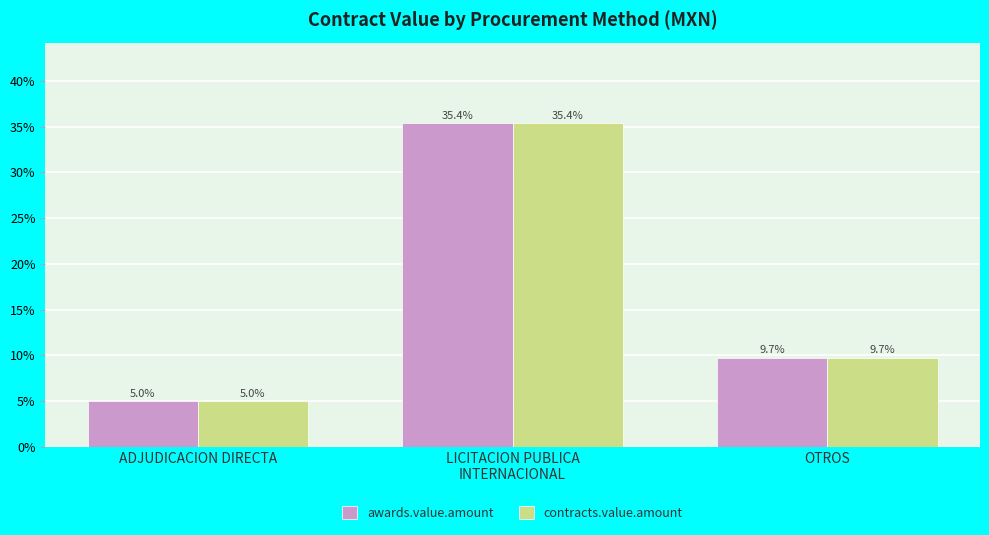

What is the label of the 1st bar from the left?

ADJUDICACION DIRECTA